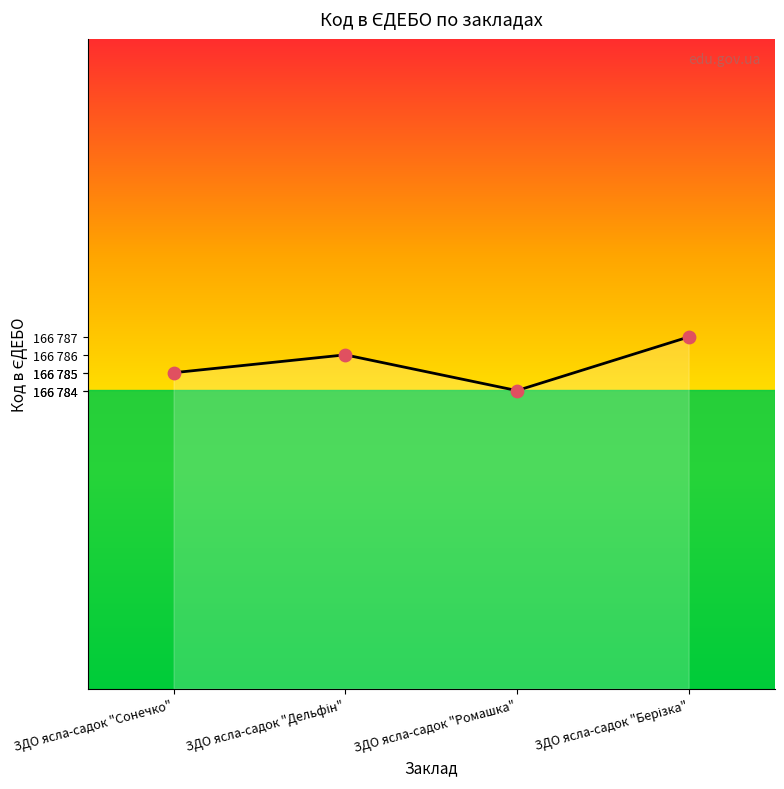

What is the change in value from ЗДО ясла-садок "Дельфін" to ЗДО ясла-садок "Берізка"?

+1